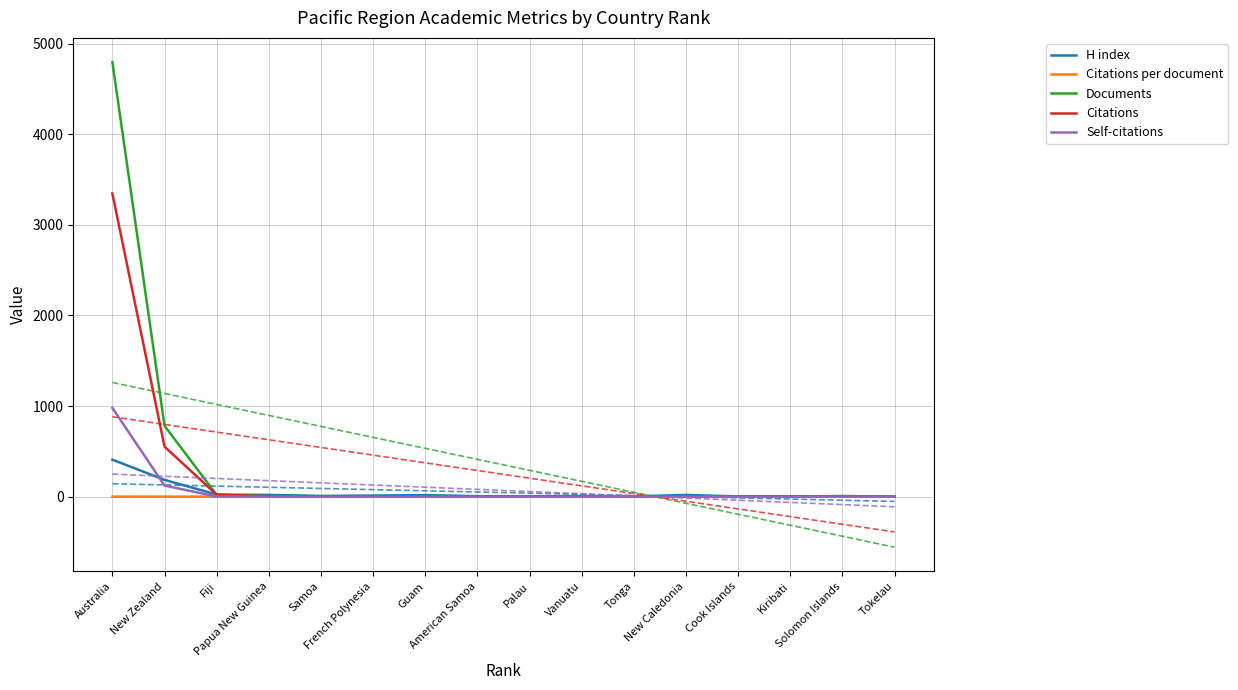

What is the sum of all Citations per document values?

19.9